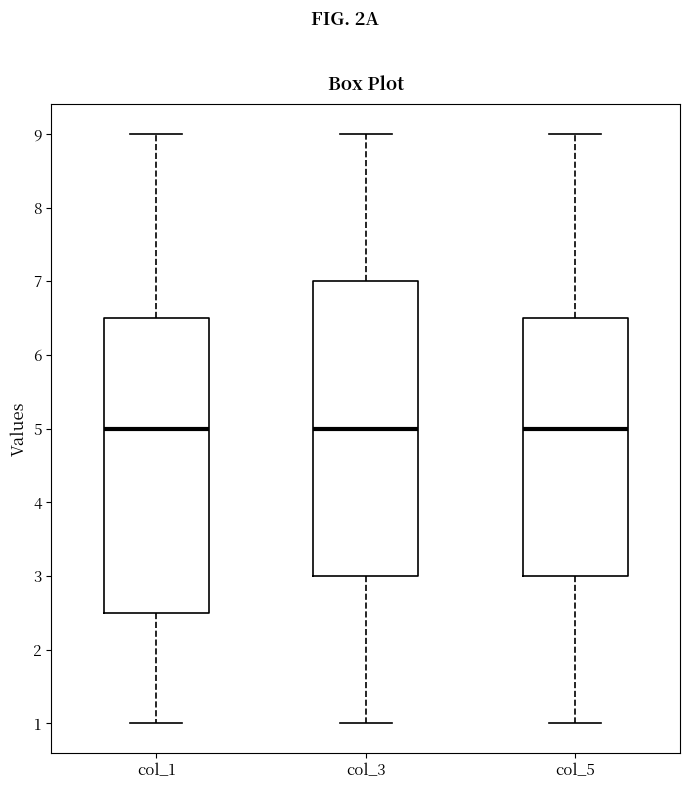

Where does the upper whisker of the box for col_1 end on the y-axis? The values are not printed on the chart, so give them approximately, as read against the axis.

9.0